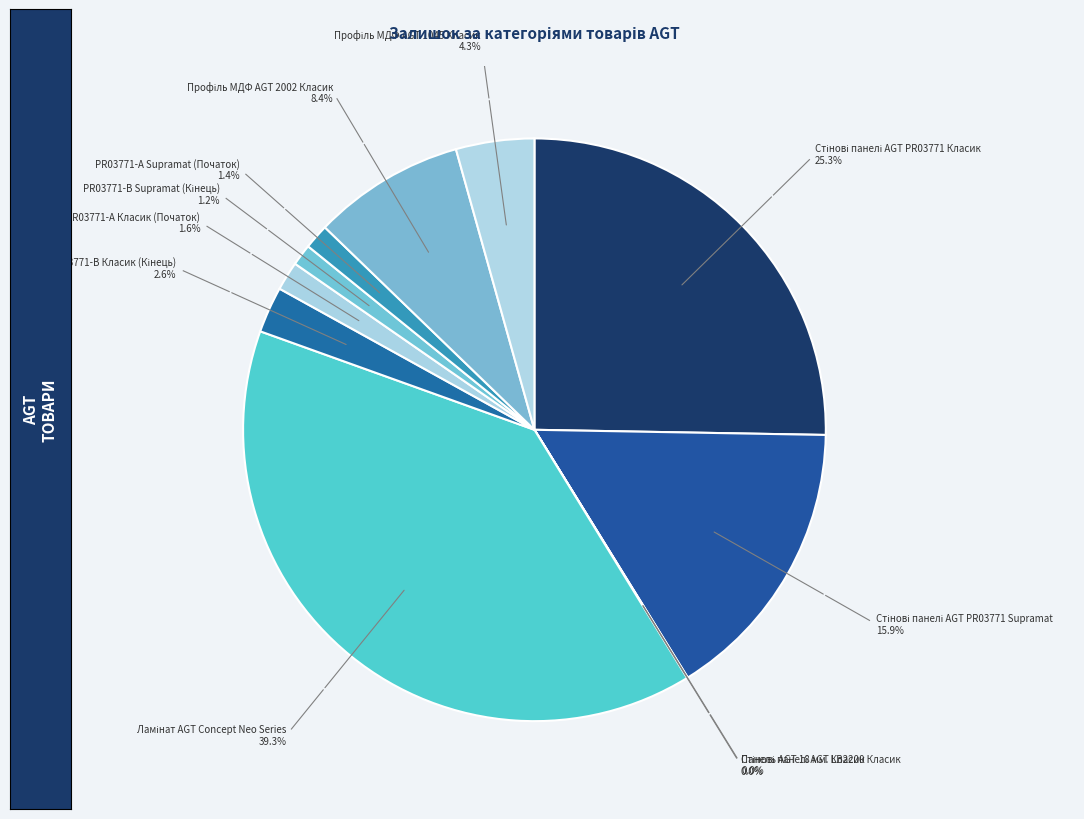

Is there any slice that represents more than half of the pie?

No